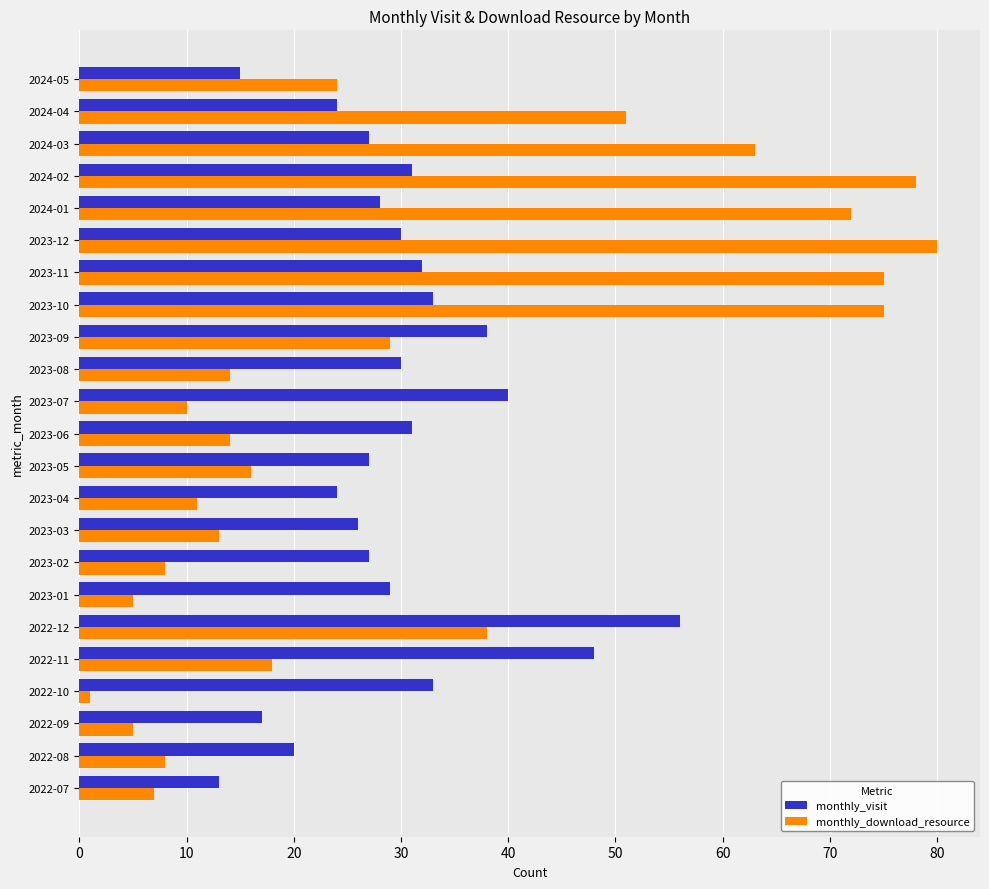

What is the spread (max minus min) of values at 2023-02?

19